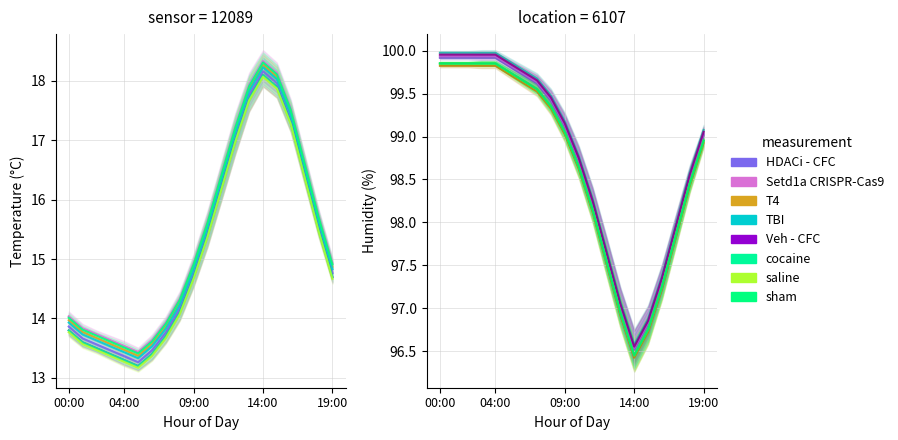

List the labels in order of humidity value, largest first.

00:00, 01:00, 02:00, 03:00, 04:00, 05:00, 06:00, 07:00, 08:00, 09:00, 19:00, 10:00, 18:00, 11:00, 17:00, 12:00, 16:00, 13:00, 15:00, 14:00